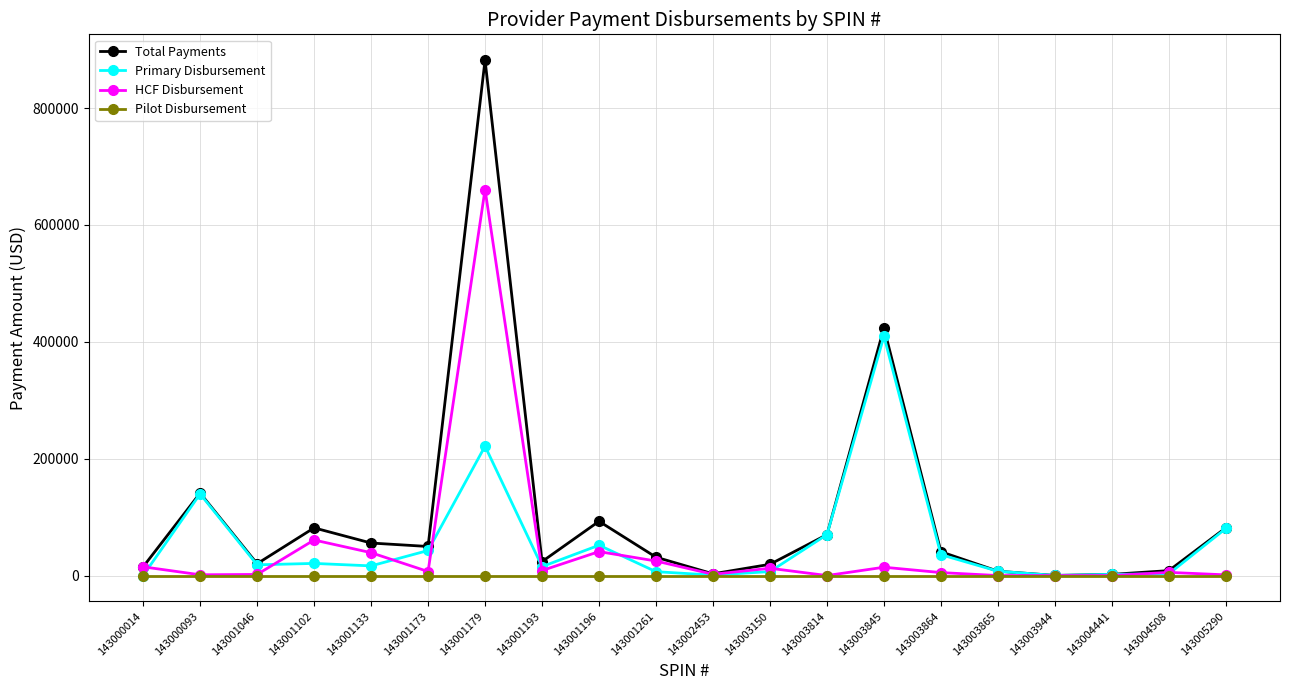

Count the number of categories in the chart.

20